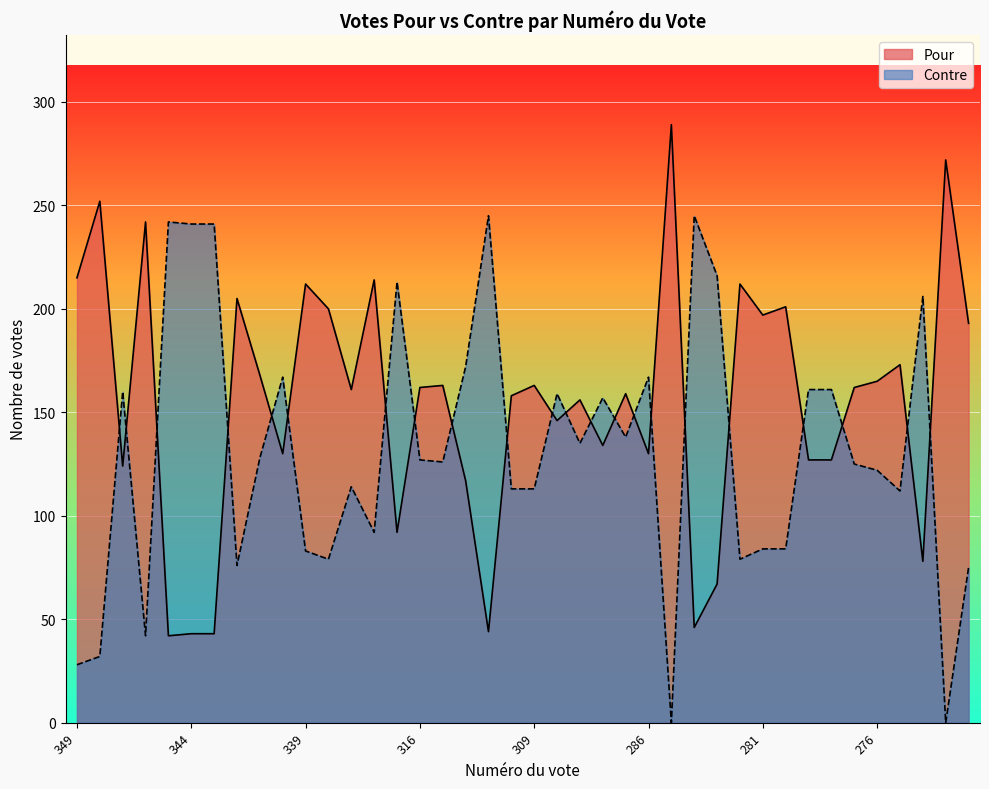

Where do Pour and Contre first cross each other?

348 and 347